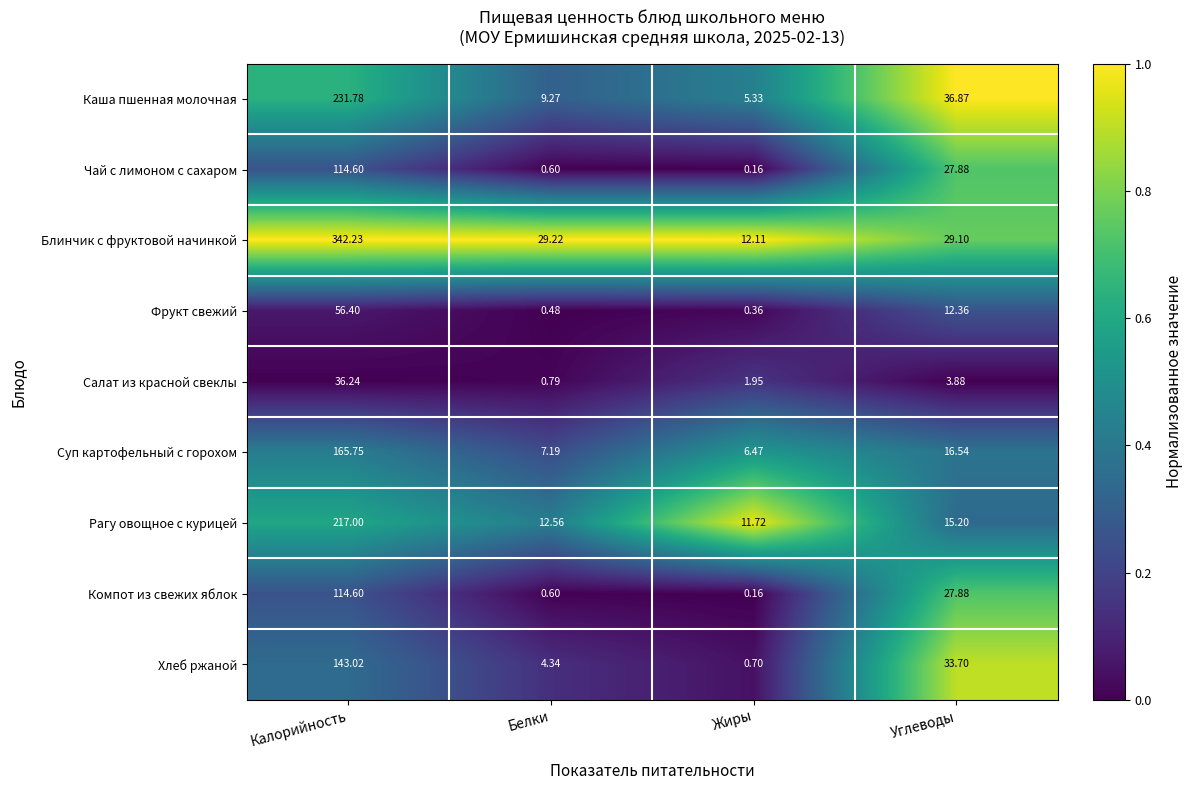

List the labels in order of Хлеб ржаной value, smallest first.

Жиры, Белки, Углеводы, Калорийность